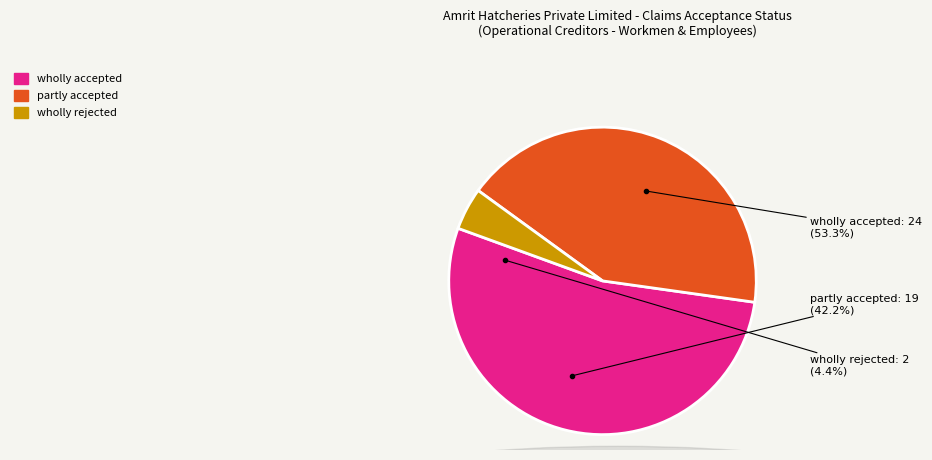

Which category has the biggest portion of the pie?

wholly accepted